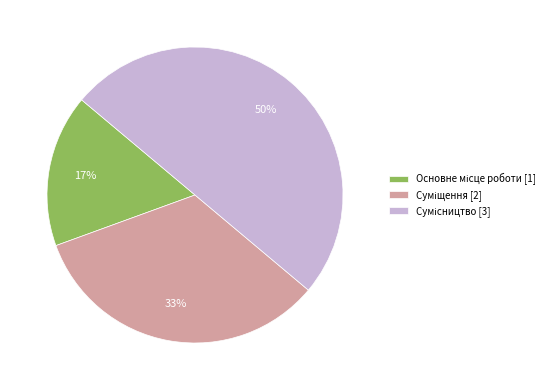

To the nearest percent, what is the average slice percentage?

33%